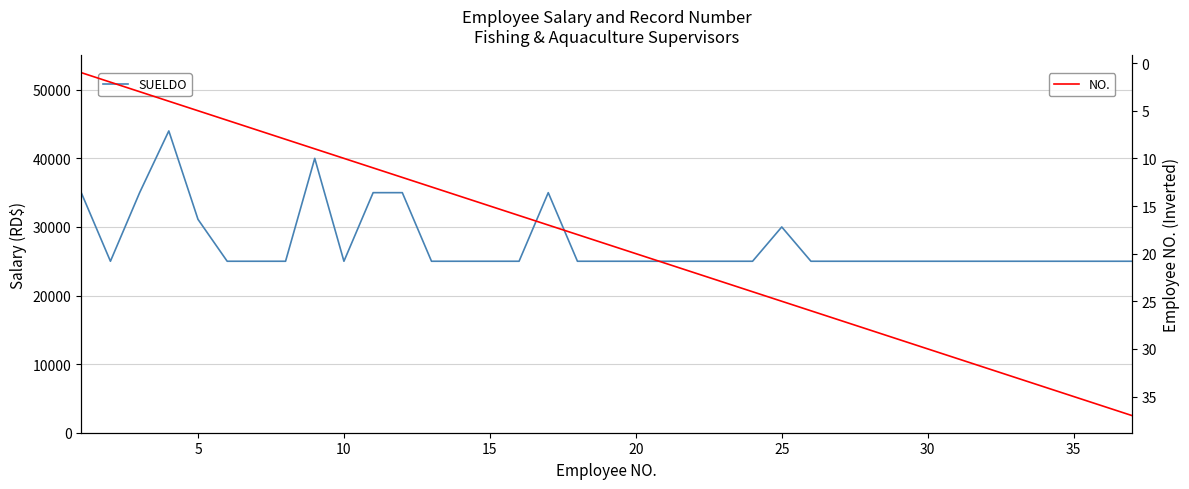

What is the maximum value for NO.?

37